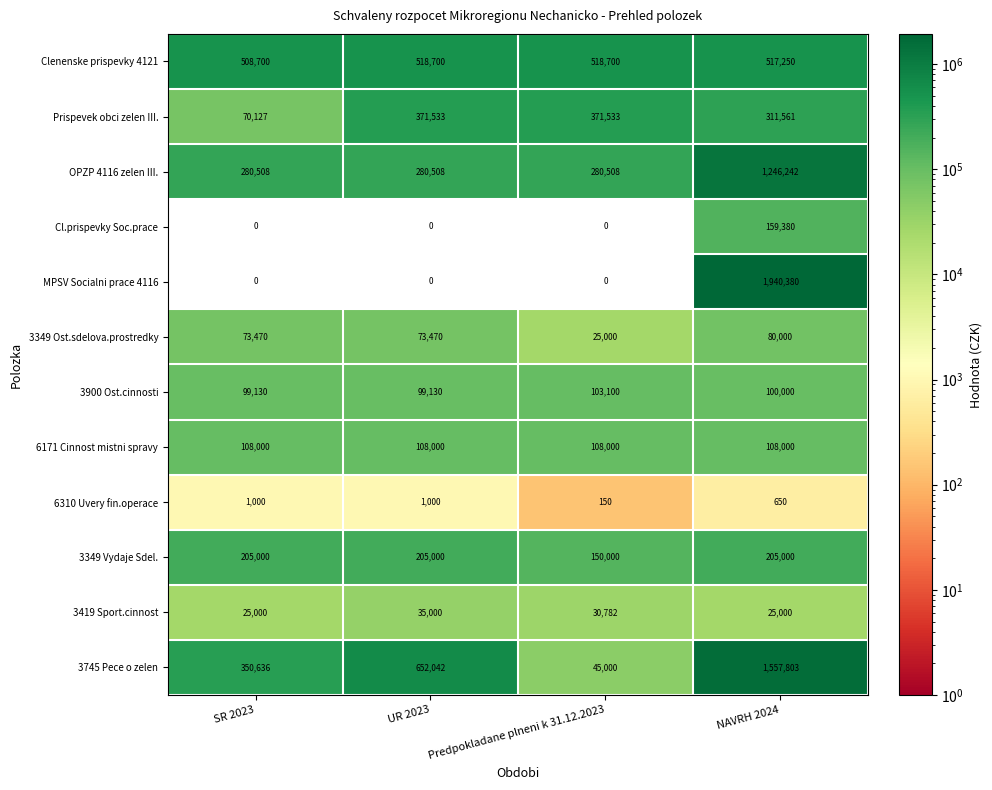

What is the difference between the Prispevek obci zelen III. values at SR 2023 and Predpokladane plneni k 31.12.2023?

301406